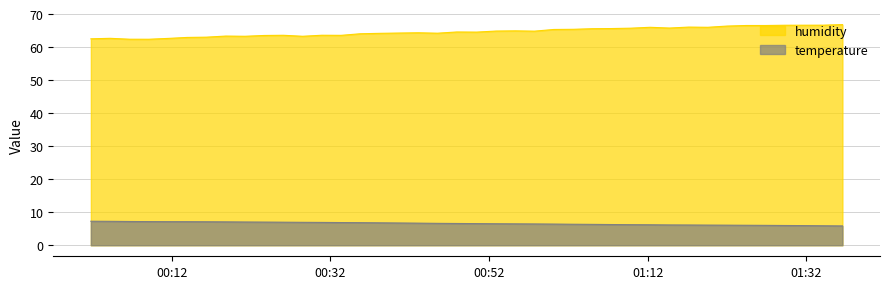

True or false: temperature and humidity cross at least once.

False